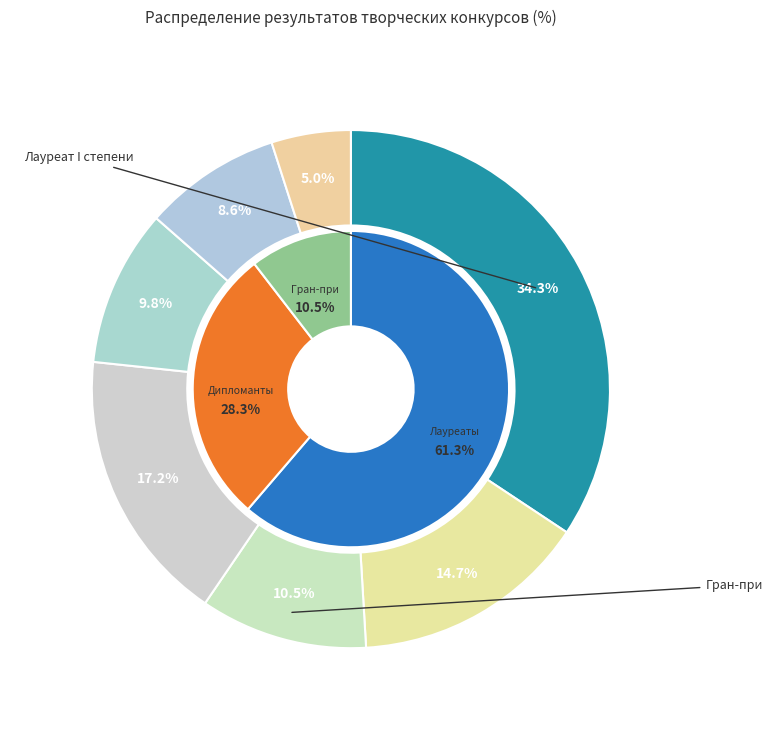

Is it true that Лауреат III степени is 10% of the pie?

True